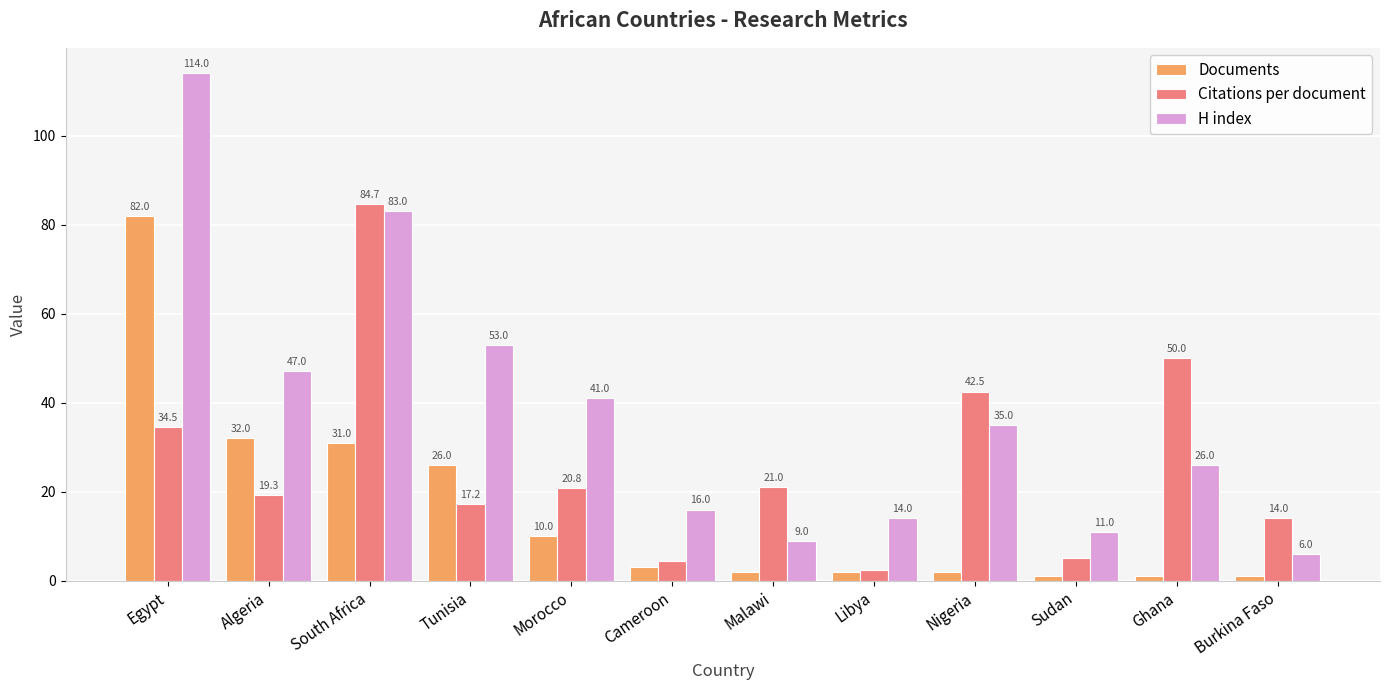

List the labels in order of Citations per document value, largest first.

South Africa, Ghana, Nigeria, Egypt, Malawi, Morocco, Algeria, Tunisia, Burkina Faso, Sudan, Cameroon, Libya